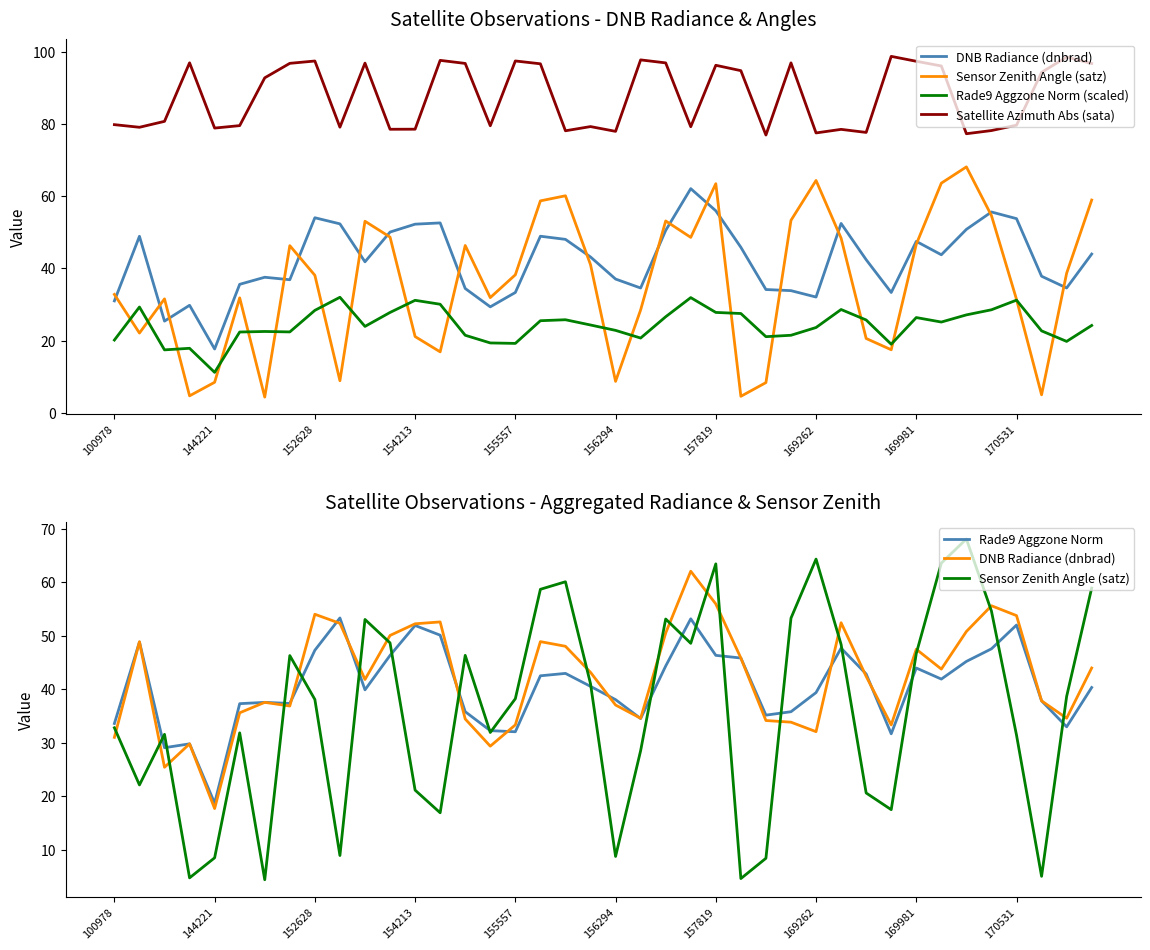

Which series has the widest spread of values?

Sensor Zenith Angle (satz)